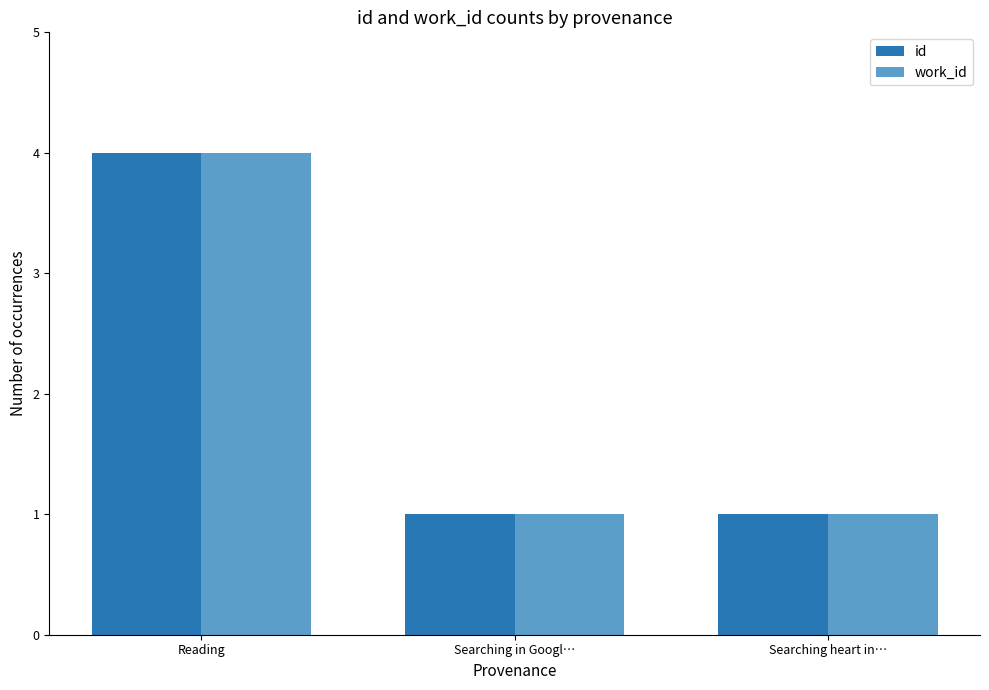

At which category is the sum across all series the highest?

Reading